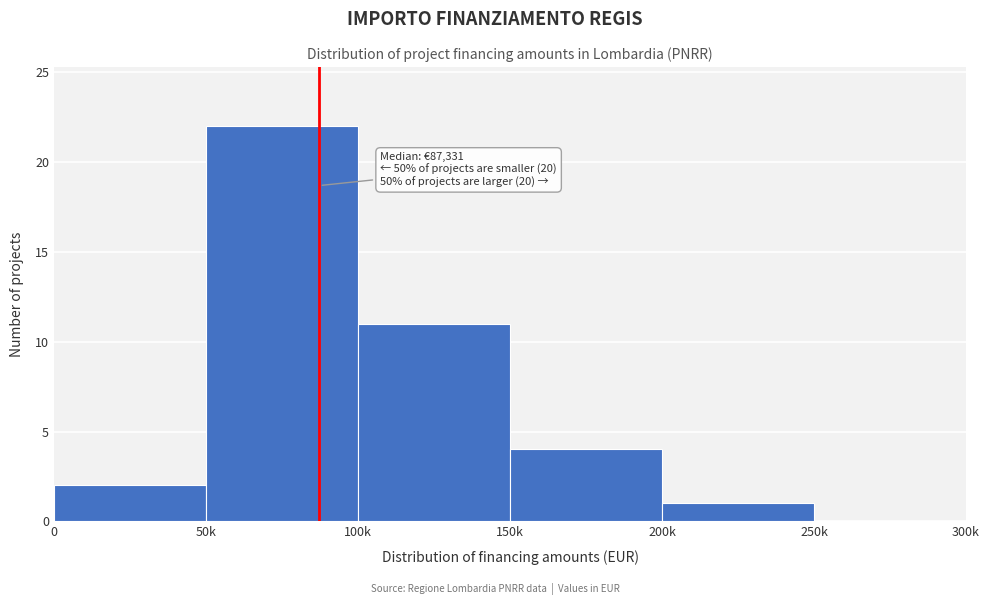

Reading left to right, what are all the values shown in this chart?

0=2	50k=22	100k=11	150k=4	200k=1	250k=0